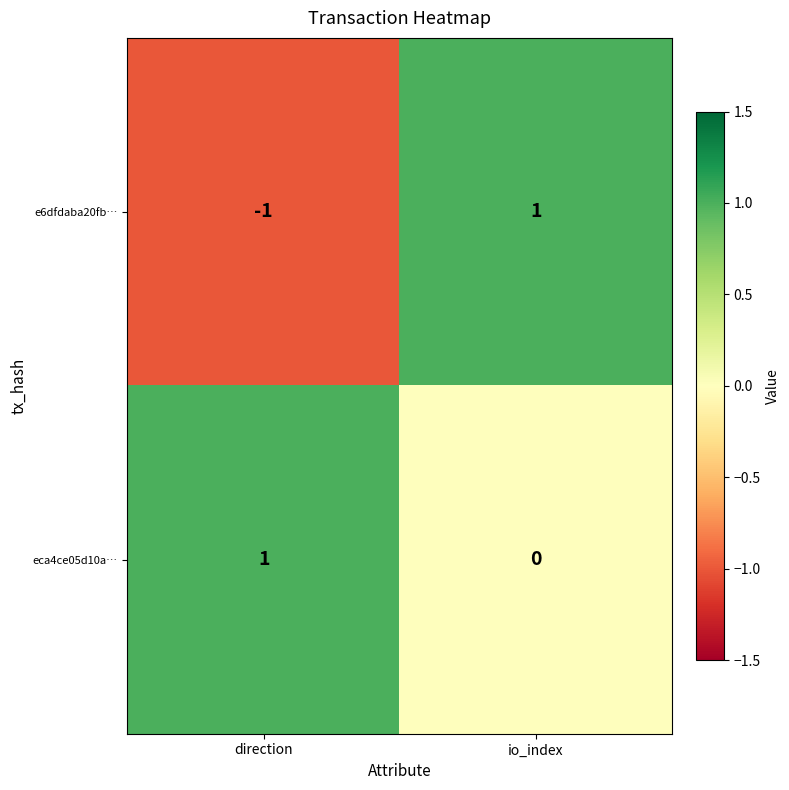

The value of e6dfdaba20fb… at io_index is 1. True or false?

True